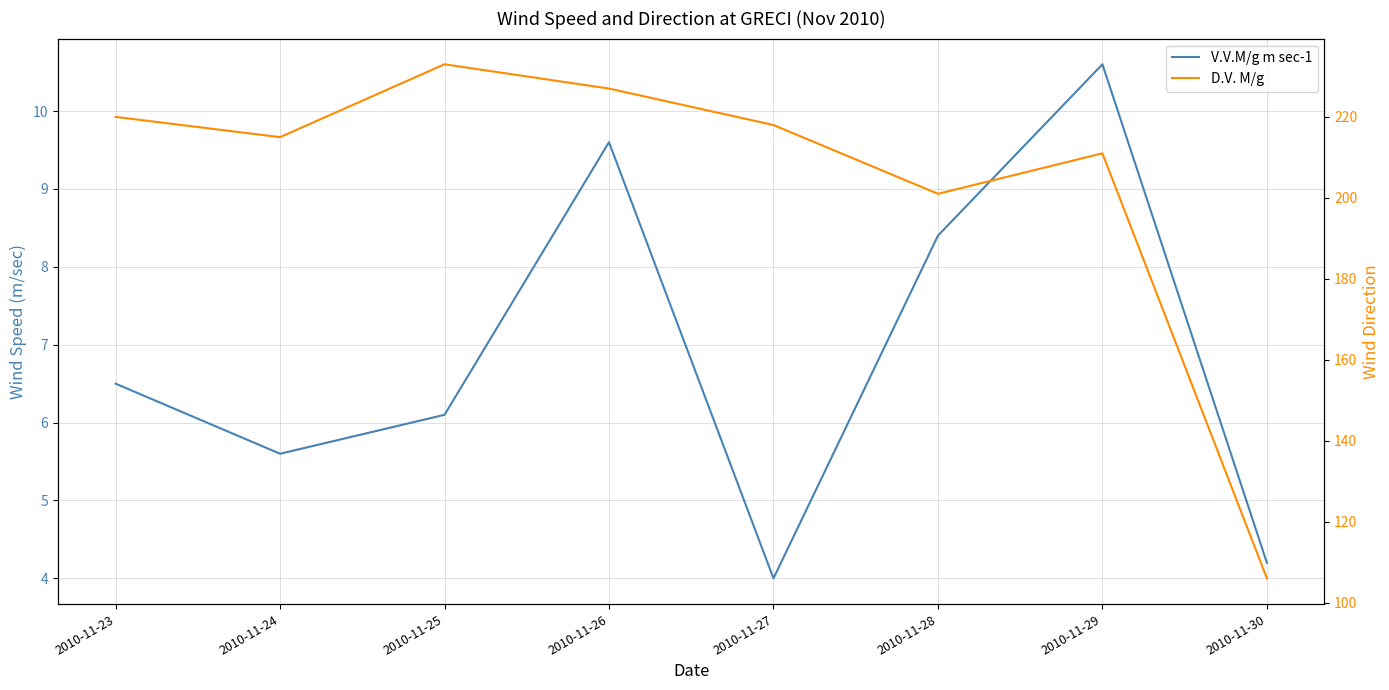

What is the average value of the D.V. M/g series?

203.9